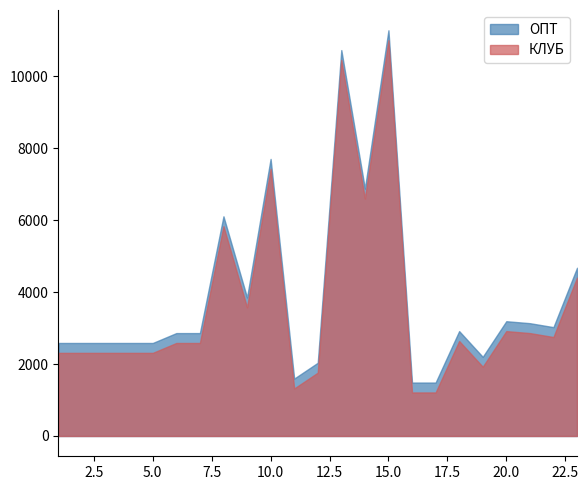

How many values in the ОПТ series exceed 2860?

11